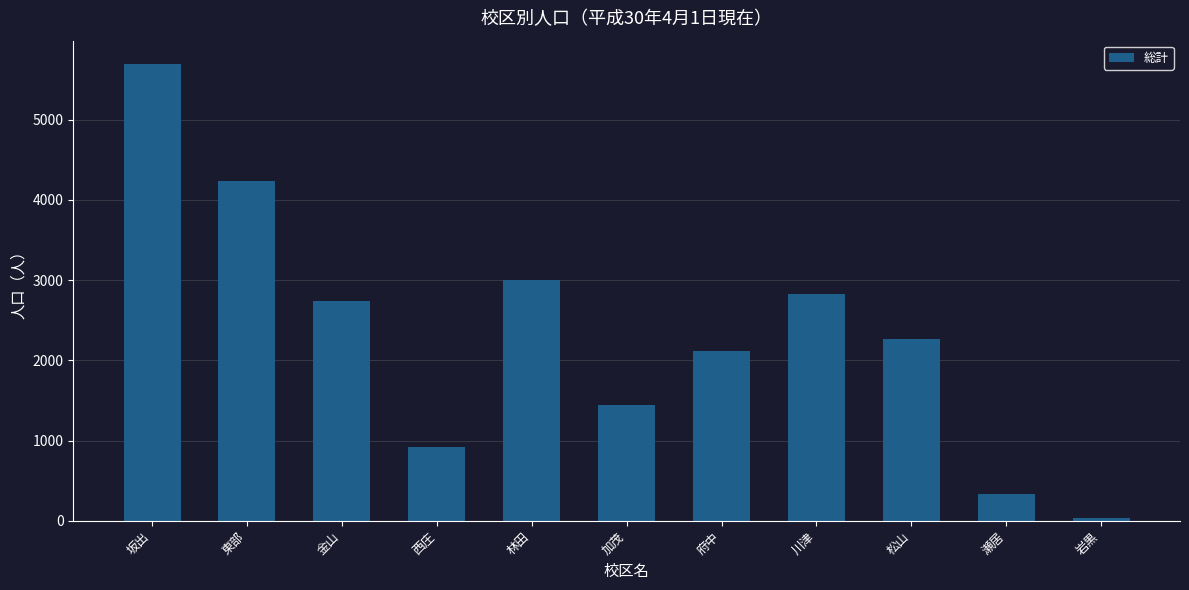

Approximately how many times larger is the value at 川津 compared to 瀬居?

8.5